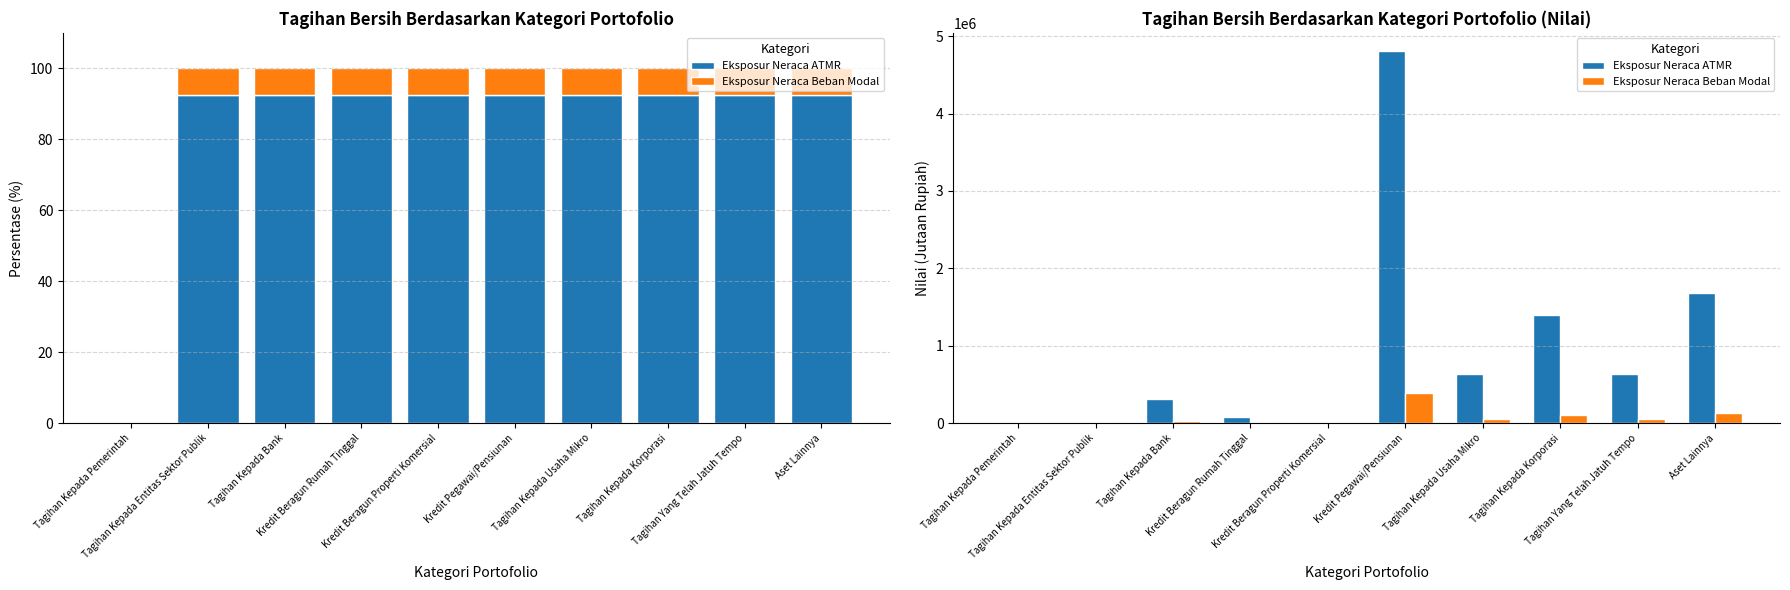

Rank the series by their maximum value, from highest to lowest.

Eksposur Neraca ATMR, Eksposur Neraca Beban Modal